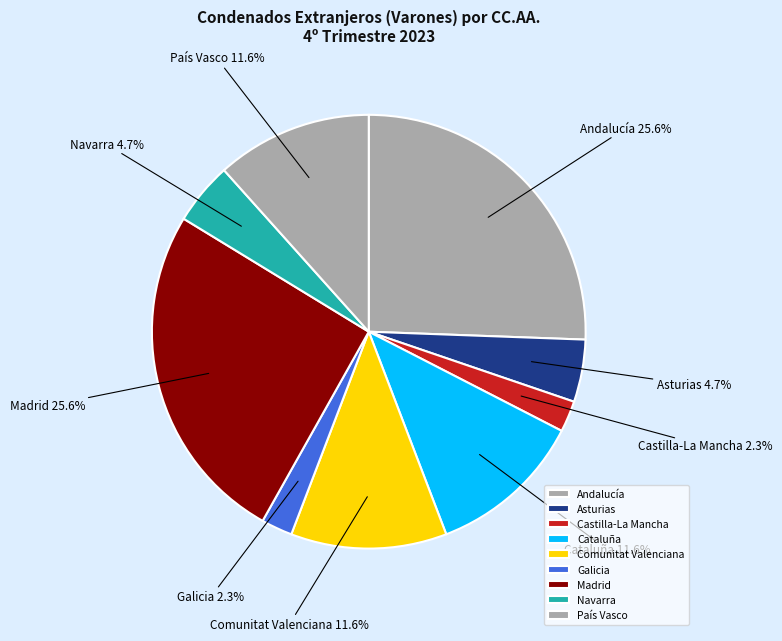

Does any single category account for the majority?

No